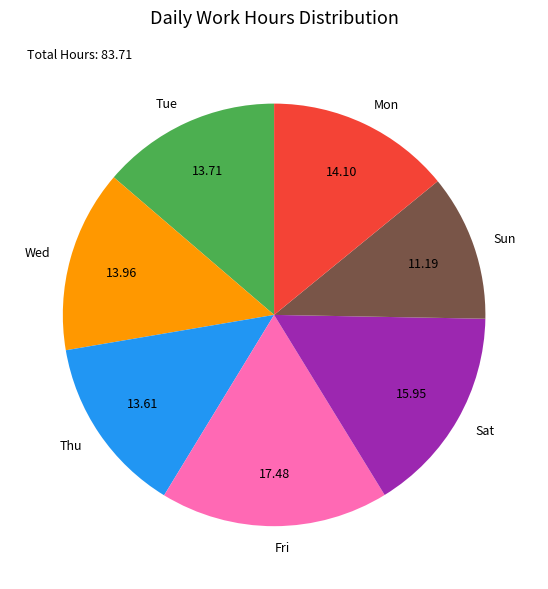

Is there a majority slice in this chart?

No